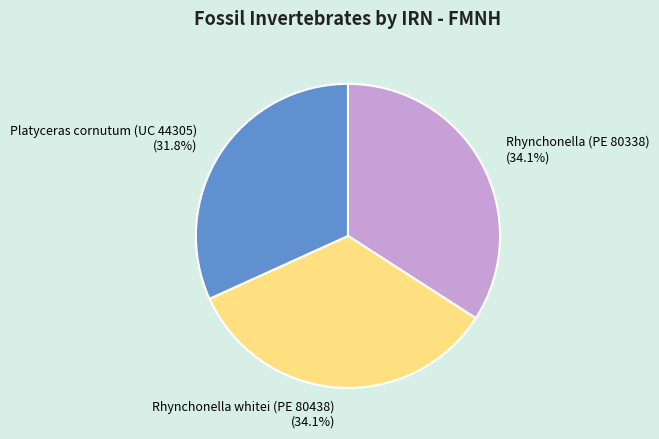

To the nearest percent, what is the difference between the largest and smallest slice percentages?

2%